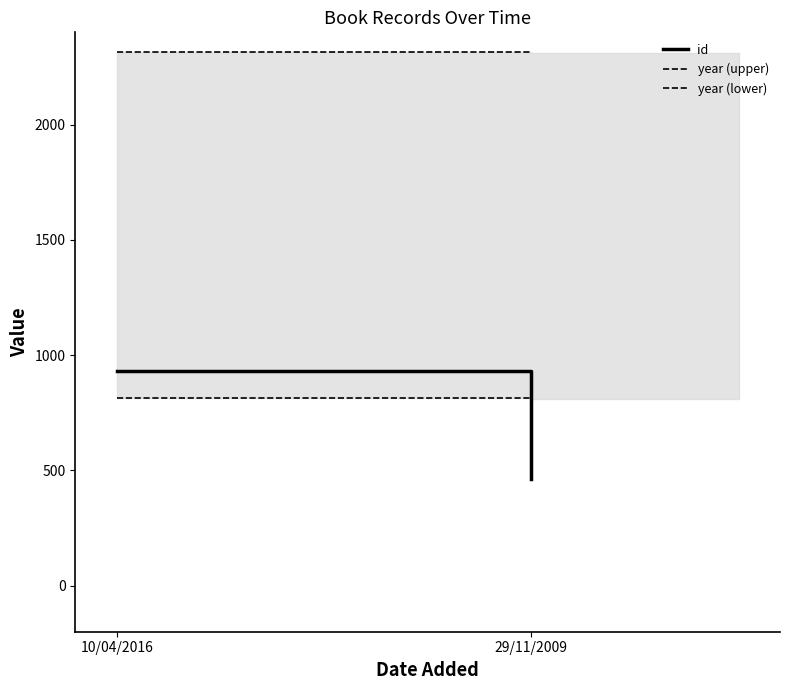

How many lines are shown in the chart?

3